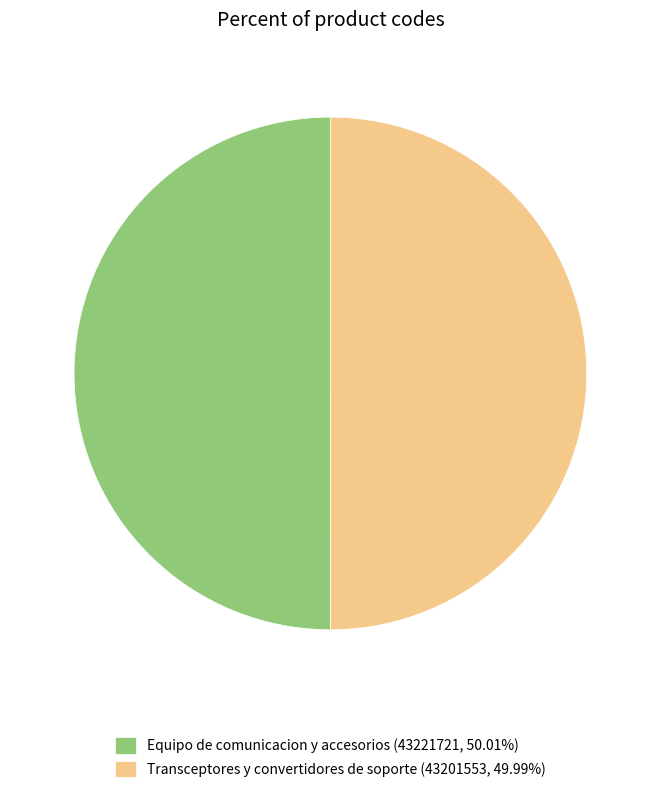

Do Equipo de comunicacion y accesorios (43221721, 50.01%) and Transceptores y convertidores de soporte (43201553, 49.99%) together represent more than half of the pie?

Yes